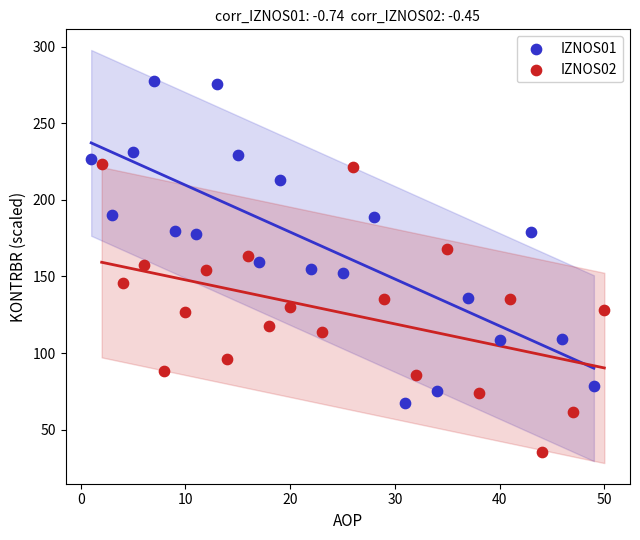

Which series reaches the minimum Y coordinate?

IZNOS02